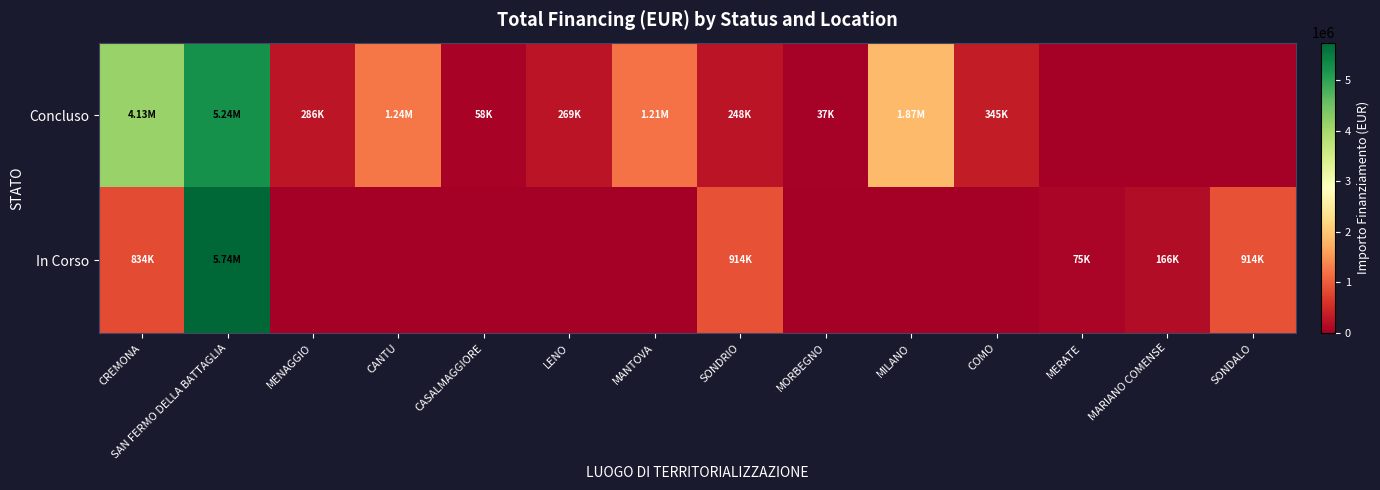

Between MERATE and MORBEGNO, which is larger?

MORBEGNO